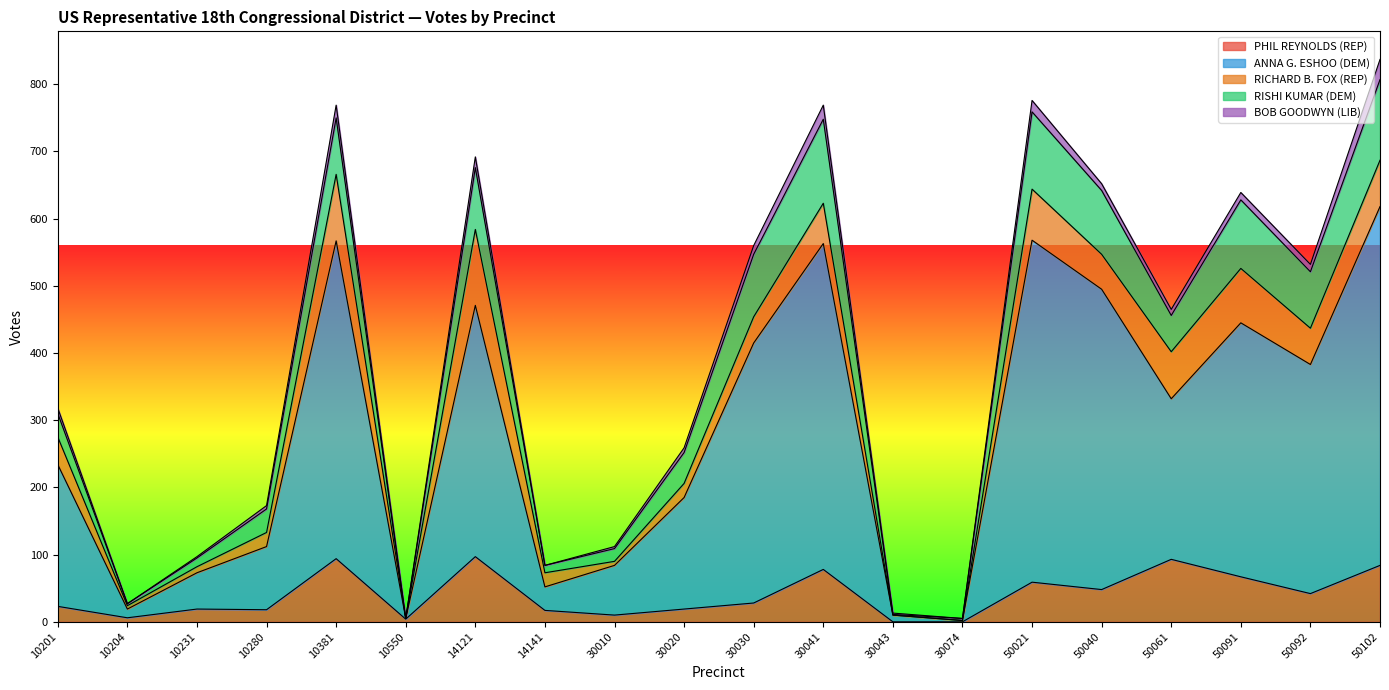

Is it true that BOB GOODWYN (LIB) equals 1 at 10280?

False